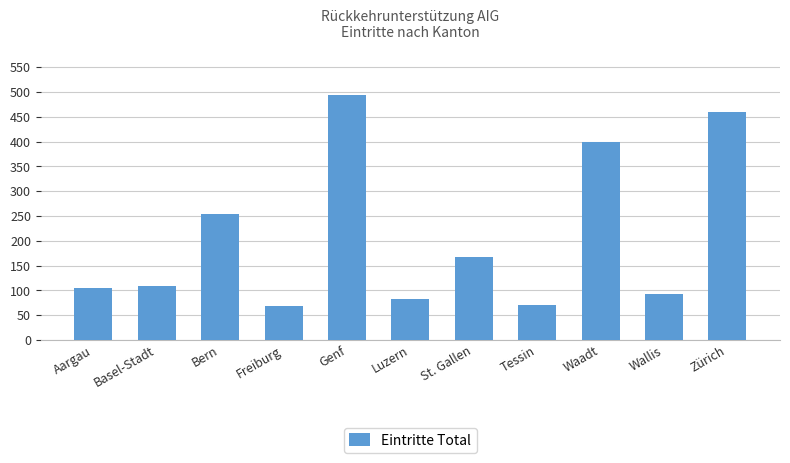

How many data points are less than 108?

5